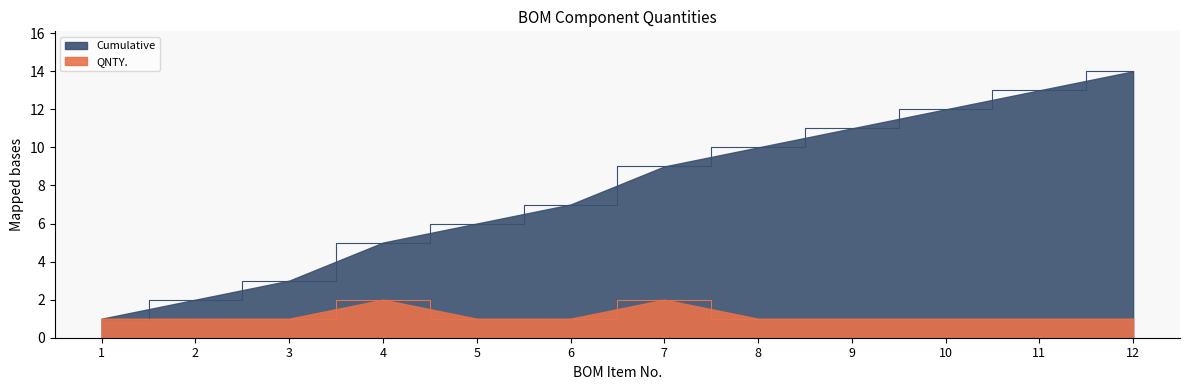

Reading left to right, transcribe all the data shown in this chart.

QNTY.: 1	1	1	2	1	1	2	1	1	1	1	1
Cumulative: 1	2	3	5	6	7	9	10	11	12	13	14